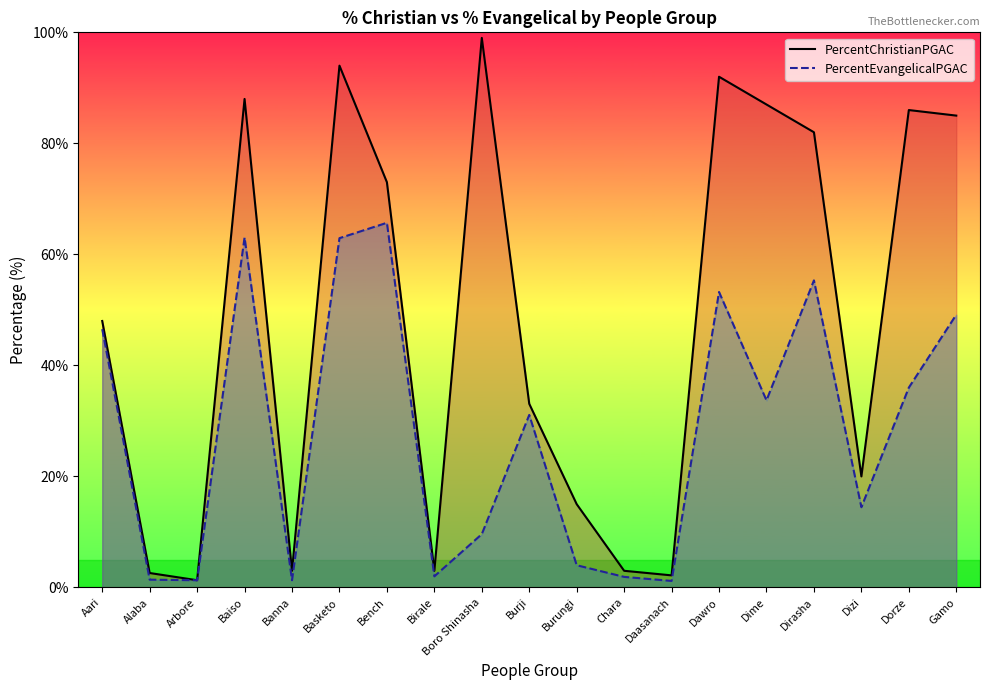

What is the value of the PercentEvangelicalPGAC point at the 5th from the left?

1.3